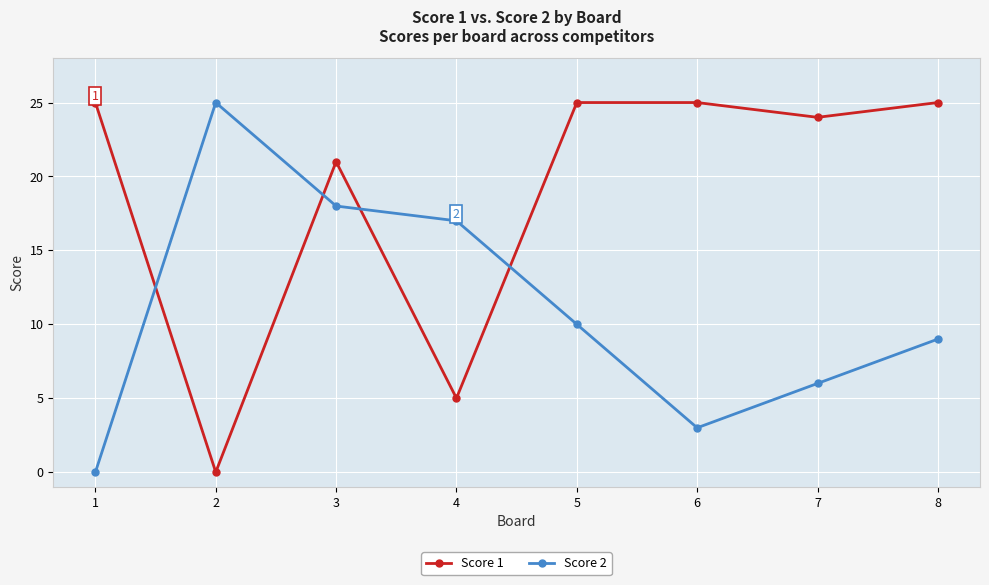

Which series changed the most between 5 and 8?

Score 2